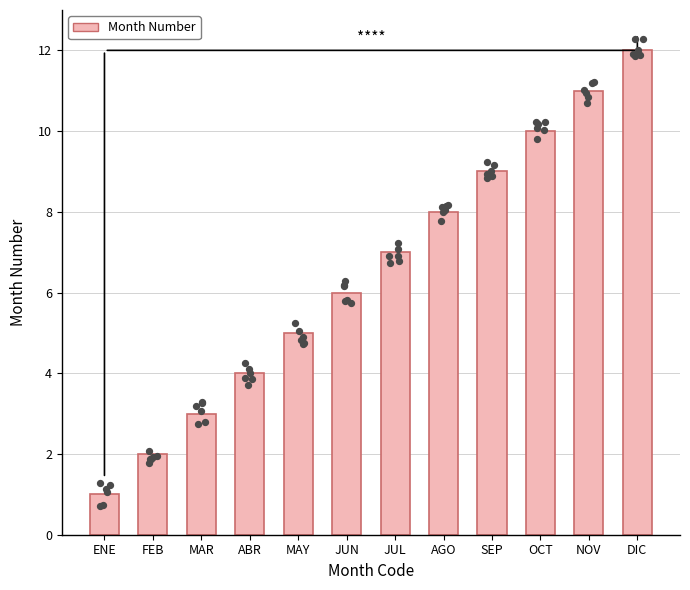

What is the change in value from AGO to DIC?

+4